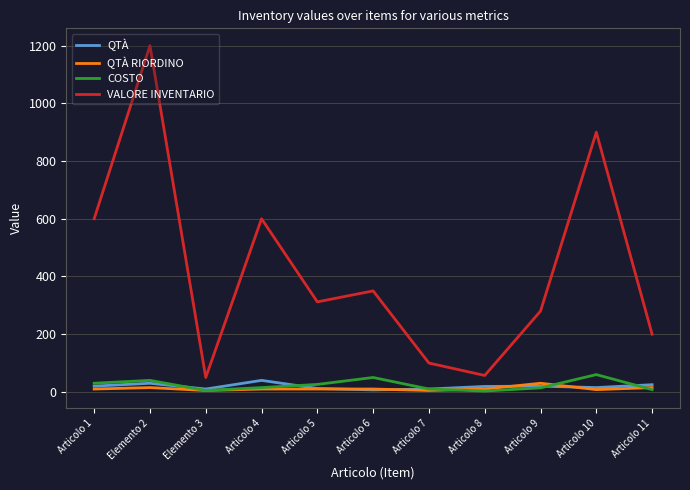

At which category does the chart reach its peak across all series?

Elemento 2